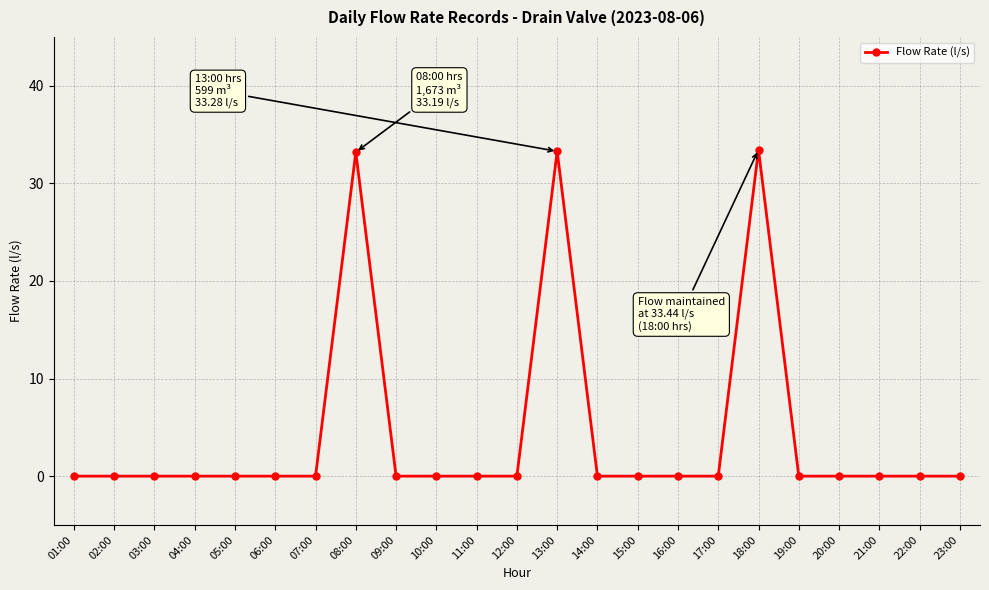

What is the average value?

4.3